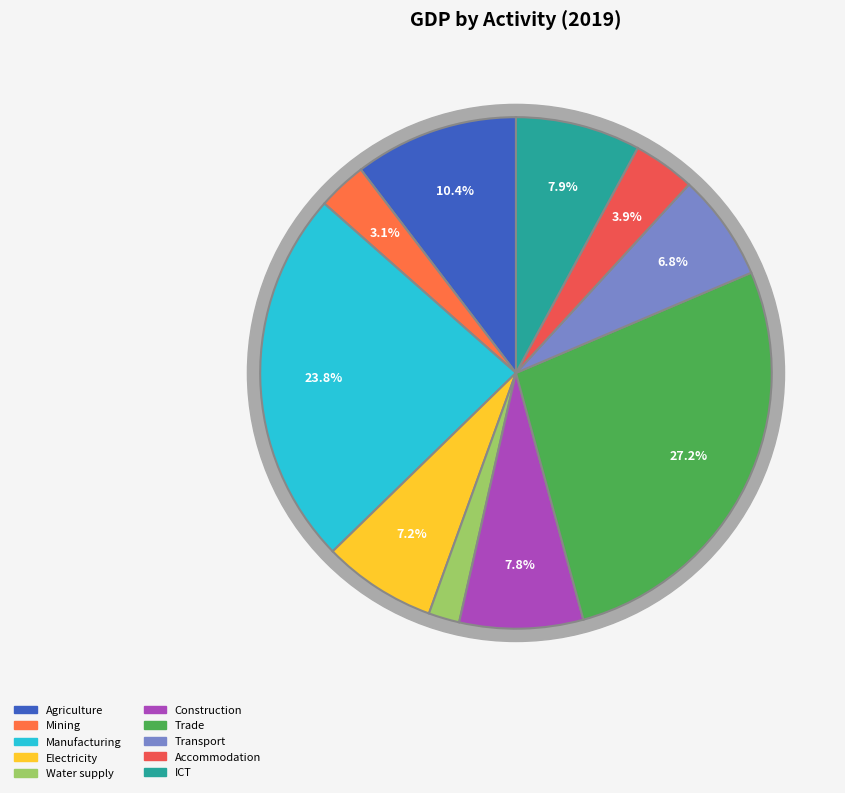

To the nearest percent, what is the average slice percentage?

10%